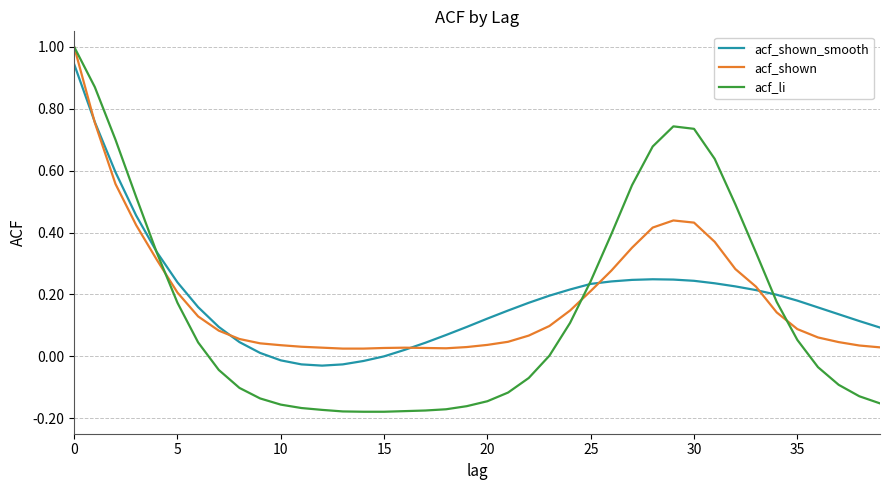

What is the greatest value displayed?

1.0